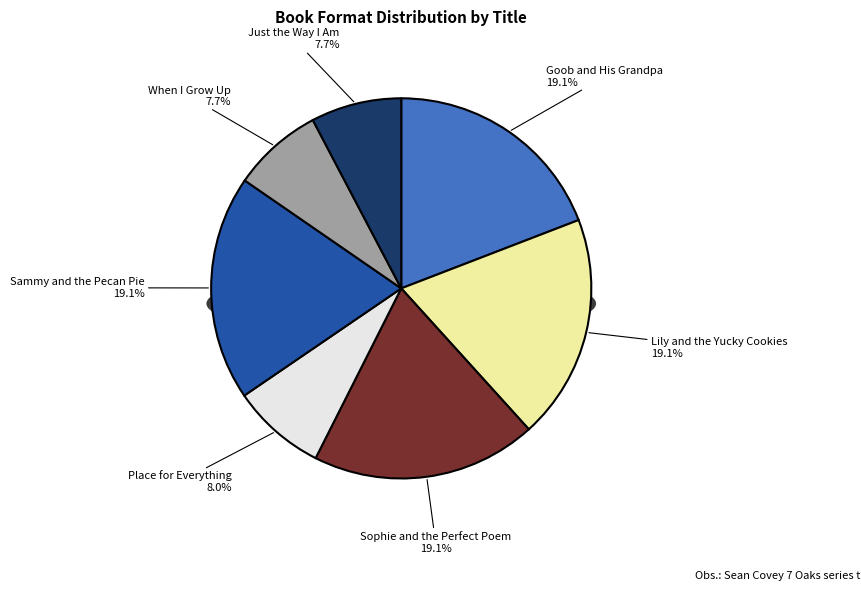

What percentage is the Lily and the Yucky Cookies slice, to the nearest percent?

19%